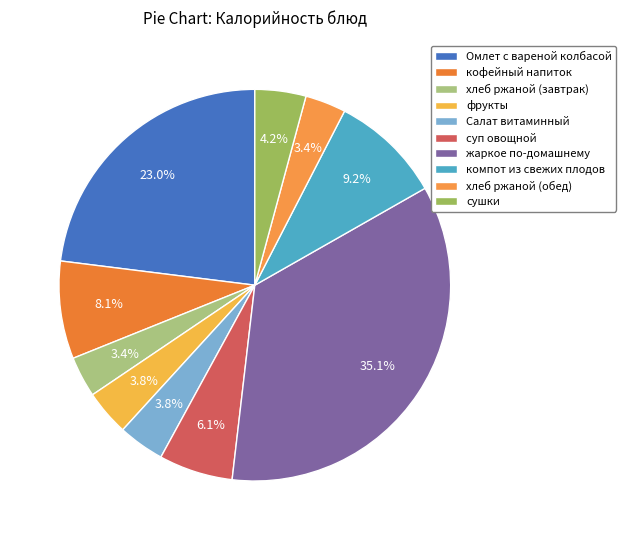

To the nearest percent, what portion does Омлет с вареной колбасой represent?

23%